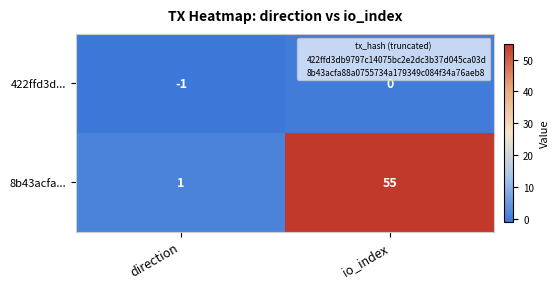

Which series changed the most between direction and io_index?

8b43acfa...